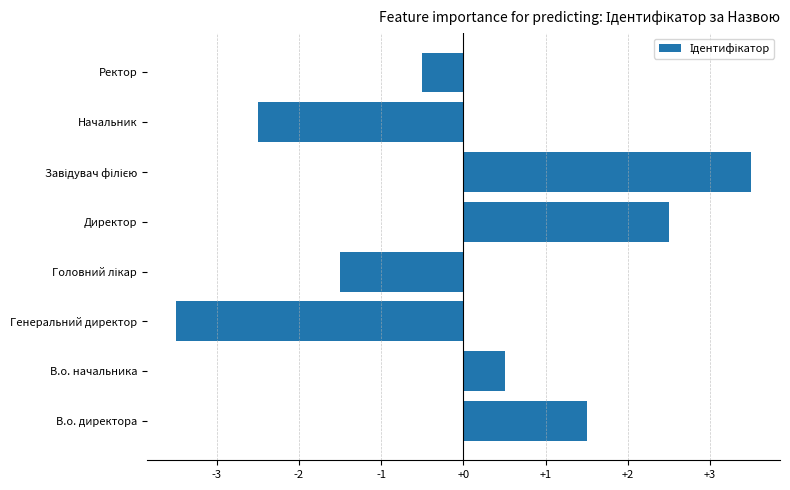

True or false: the data shows -4.0 at Начальник.

False